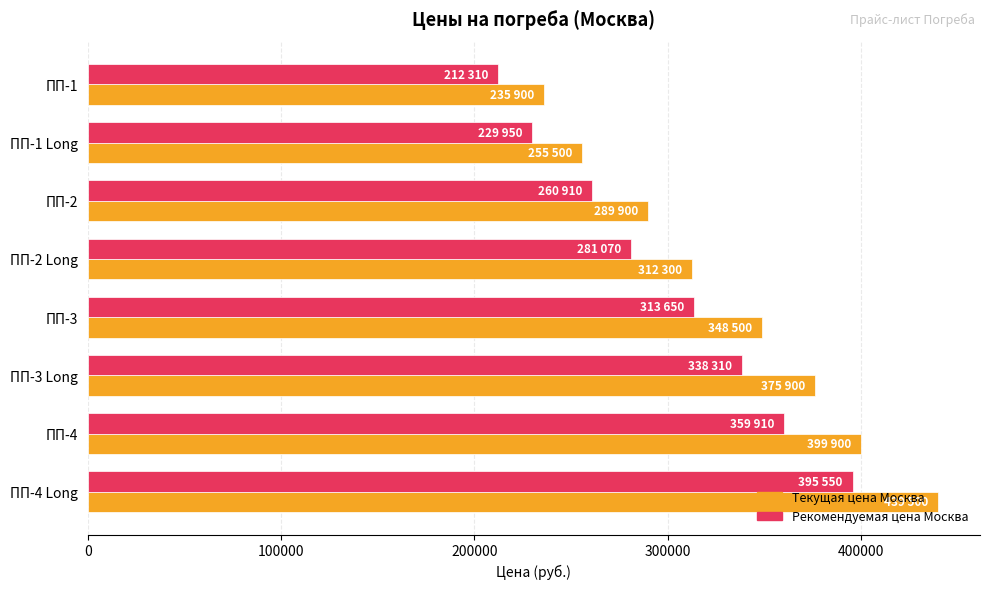

What is the average value of the Рекомендуемая цена Москва series?

298958